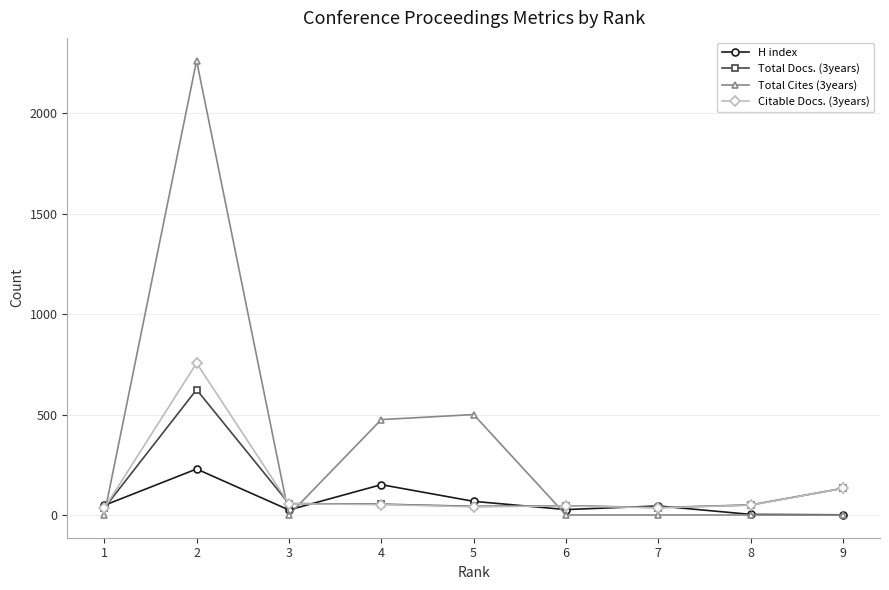

Which series has the widest spread of values?

Total Cites (3years)